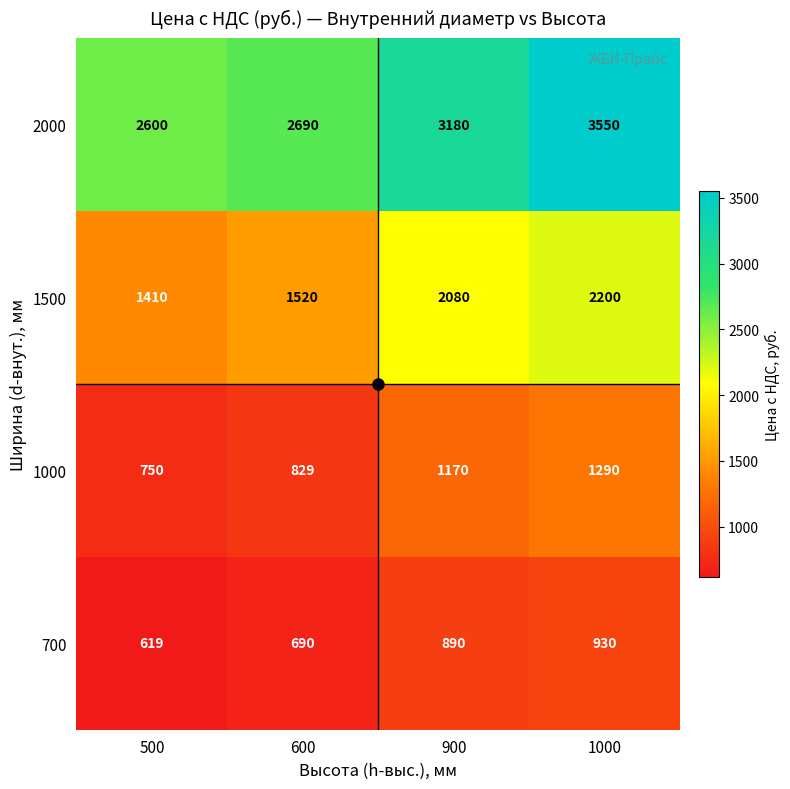

True or false: 700 has a value of 1410 at 900.

False